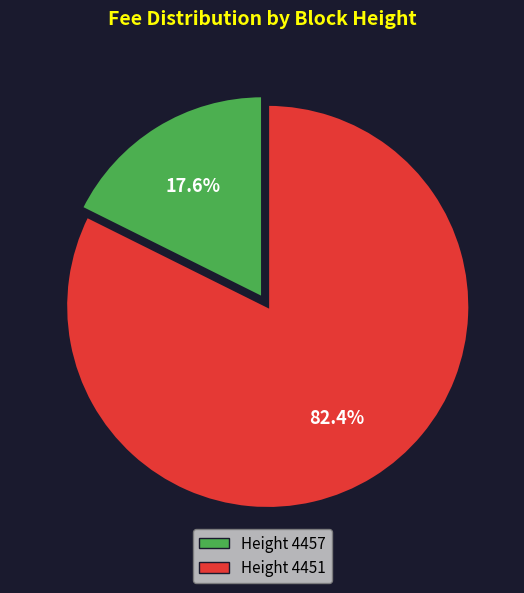

Does any single category account for the majority?

Yes